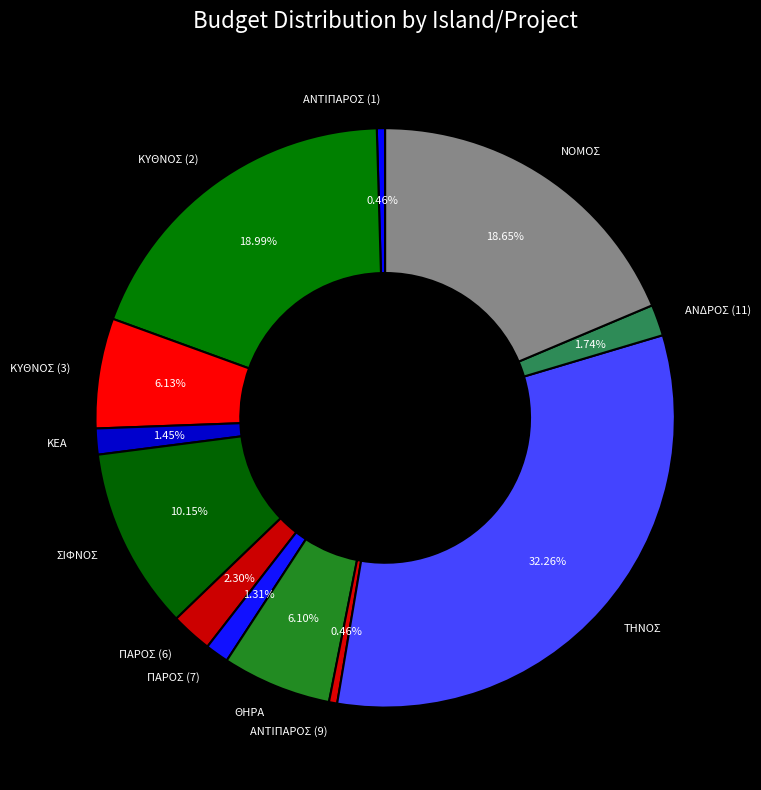

Does ΘΗΡΑ represent more than half of the total?

No